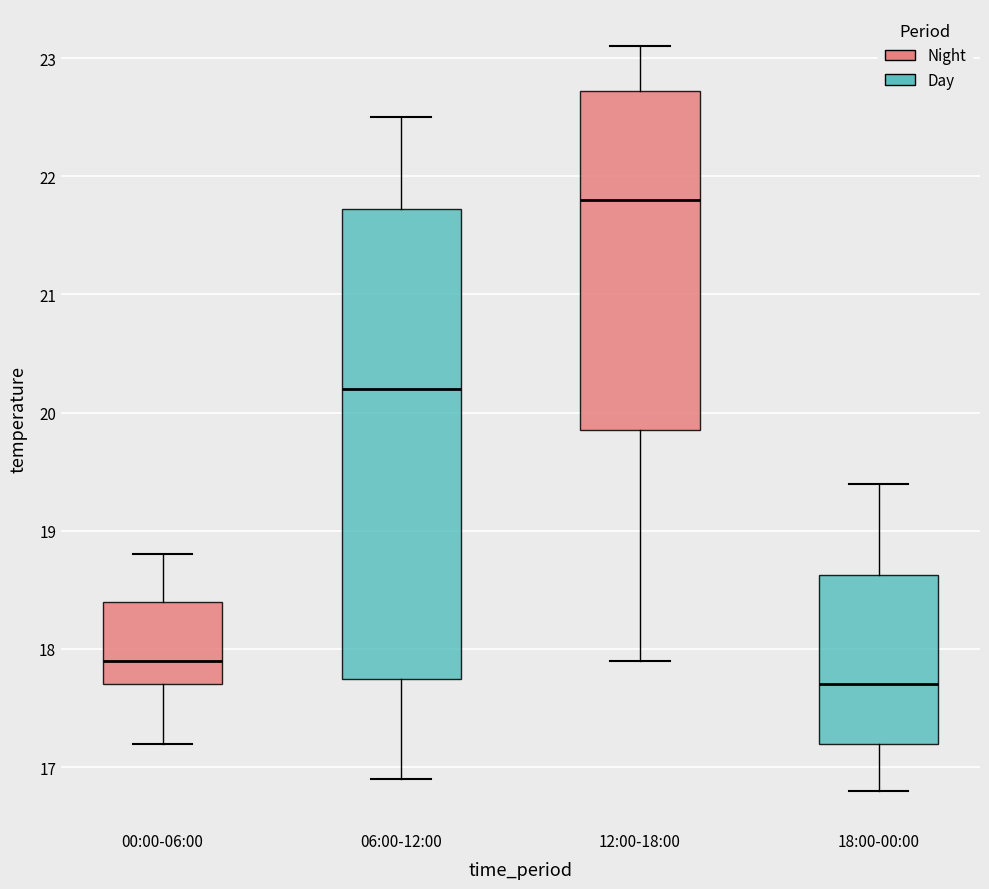

Comparing the boxes themselves (not the whiskers), which one is the tallest?

06:00-12:00